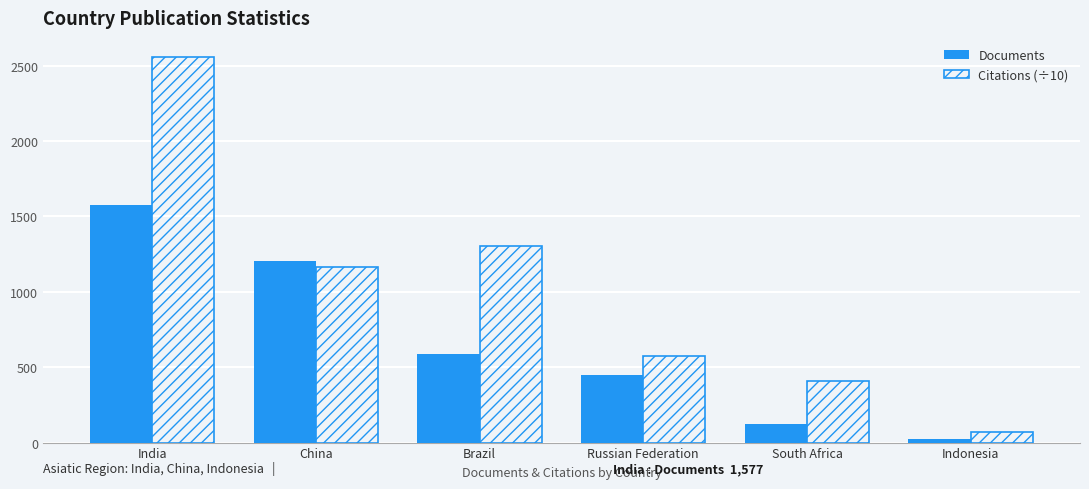

Which label corresponds to the smallest value in the chart?

Indonesia